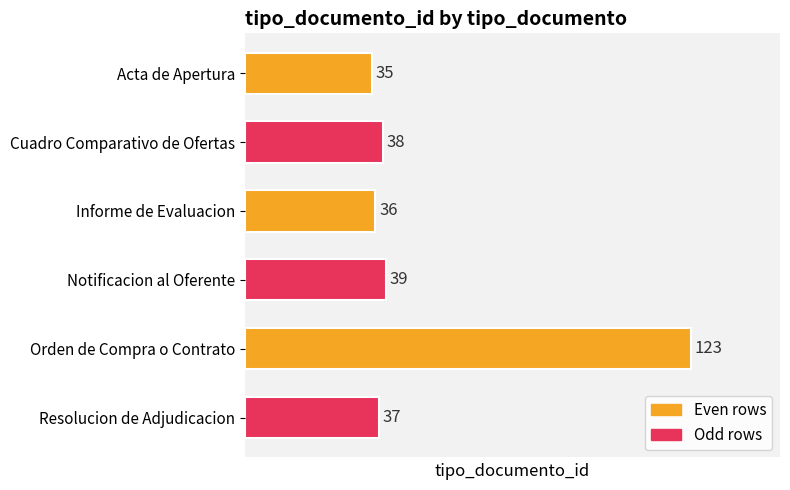

How many categories are shown in the chart?

6